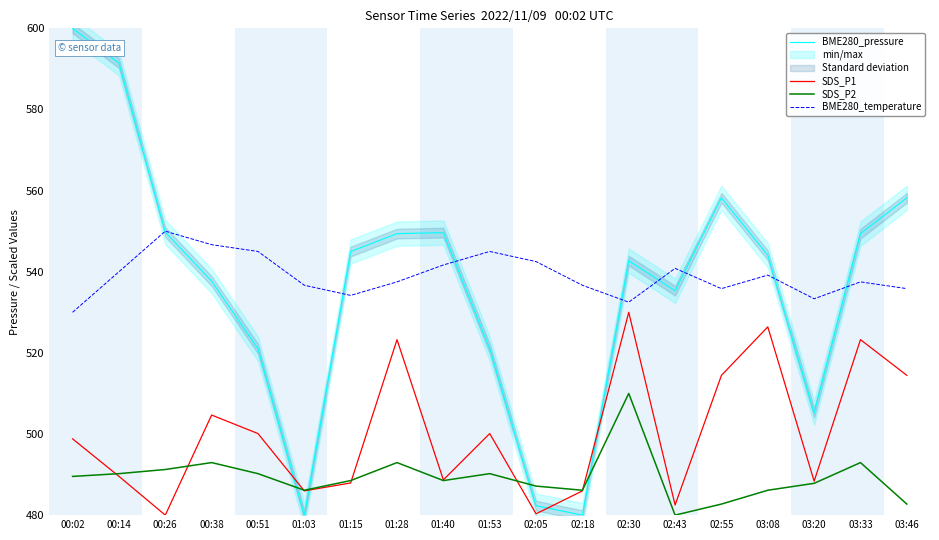

Which category has the highest value across all series?

00:02